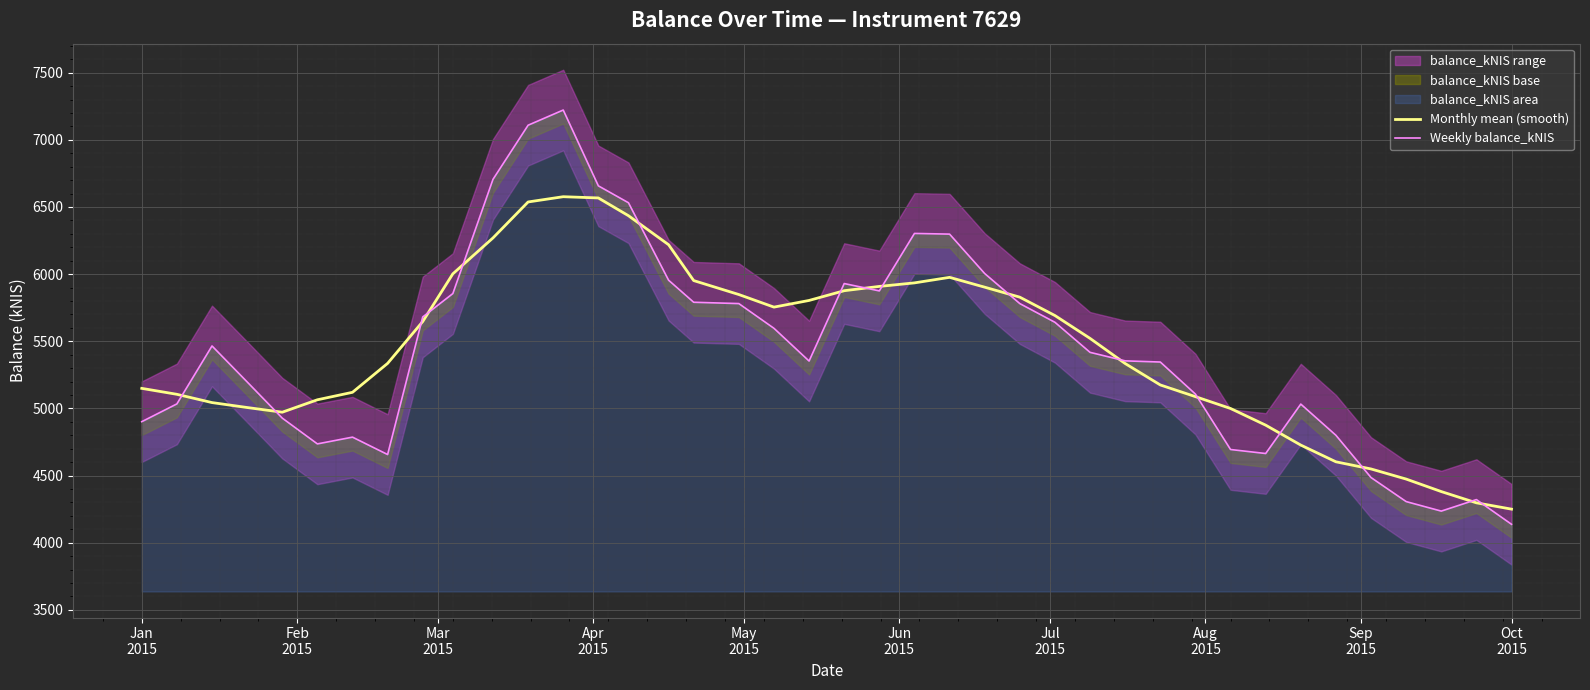

At how many categories does at least one series exceed 6286?

7